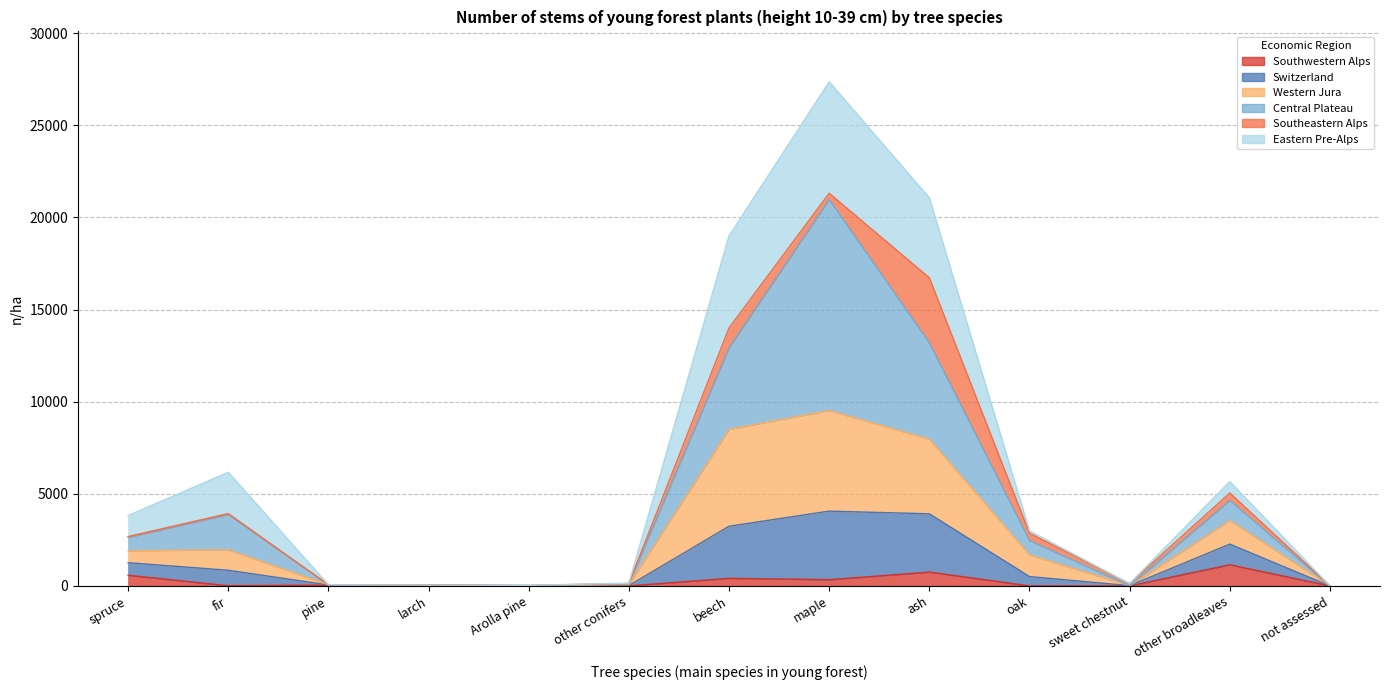

What is the highest value of the Southwestern Alps series?

1147